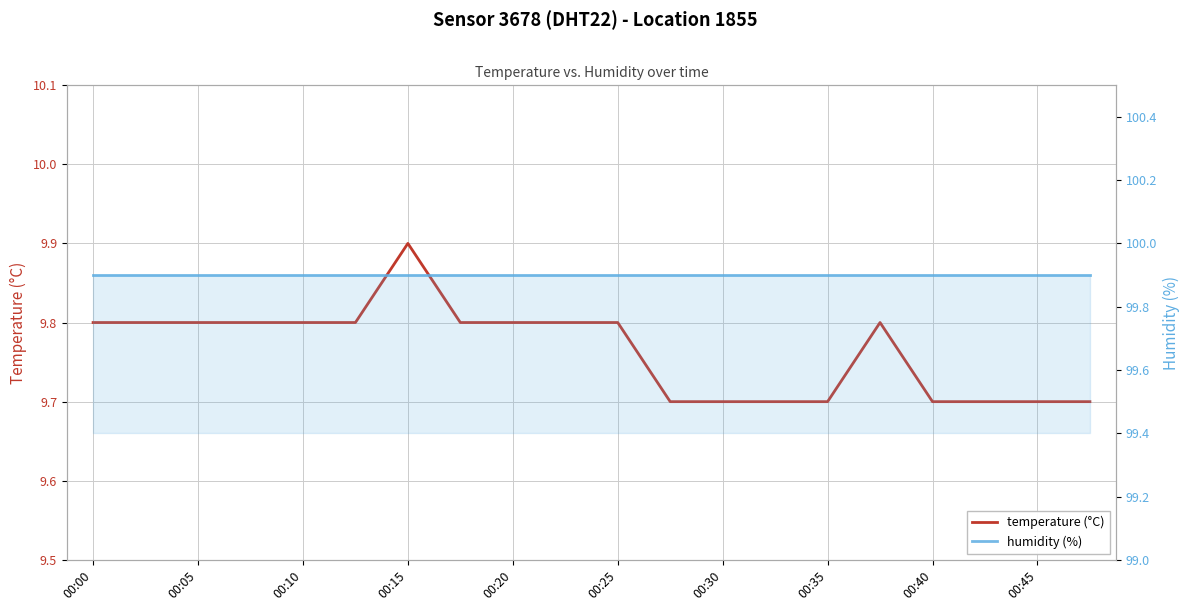

What is the maximum value shown in the chart?

99.9